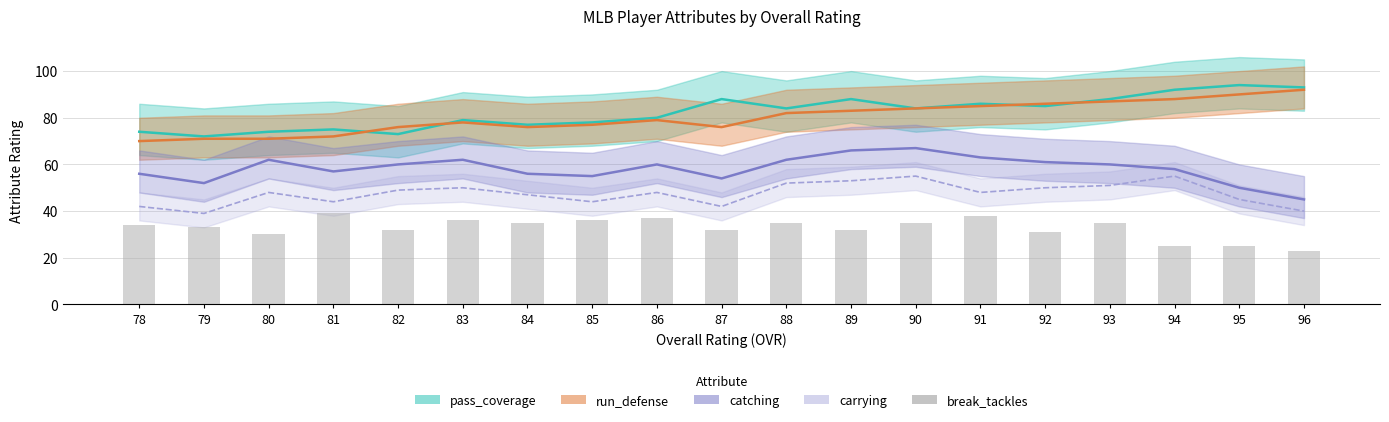

The value at 89 is 44. True or false?

False